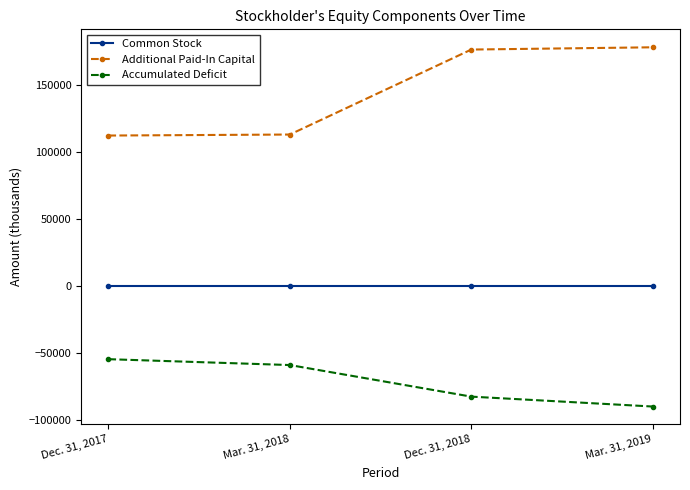

What is the sum of all Common Stock values?

12